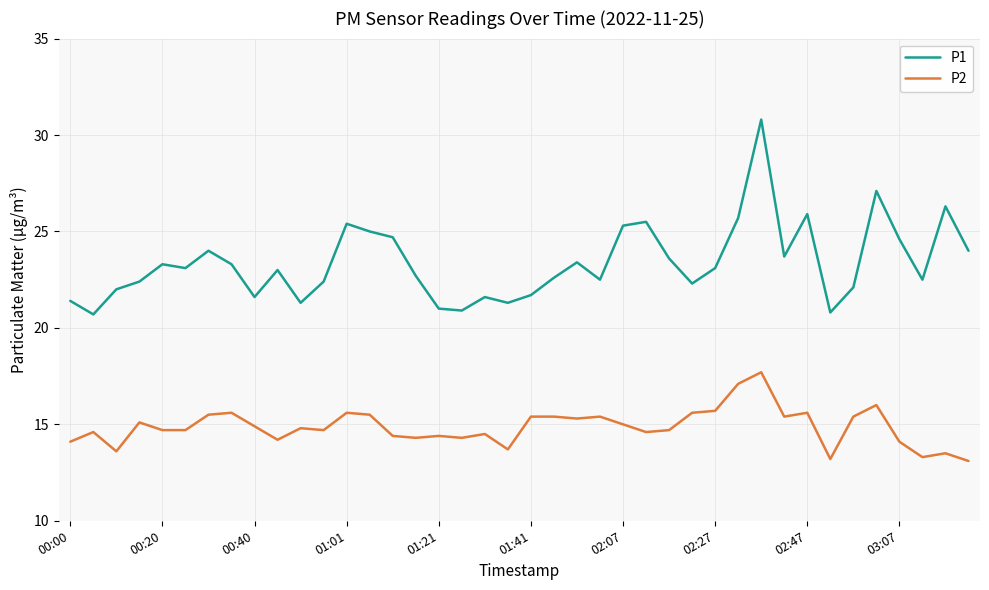

What are all the series names shown in the legend?

P1, P2